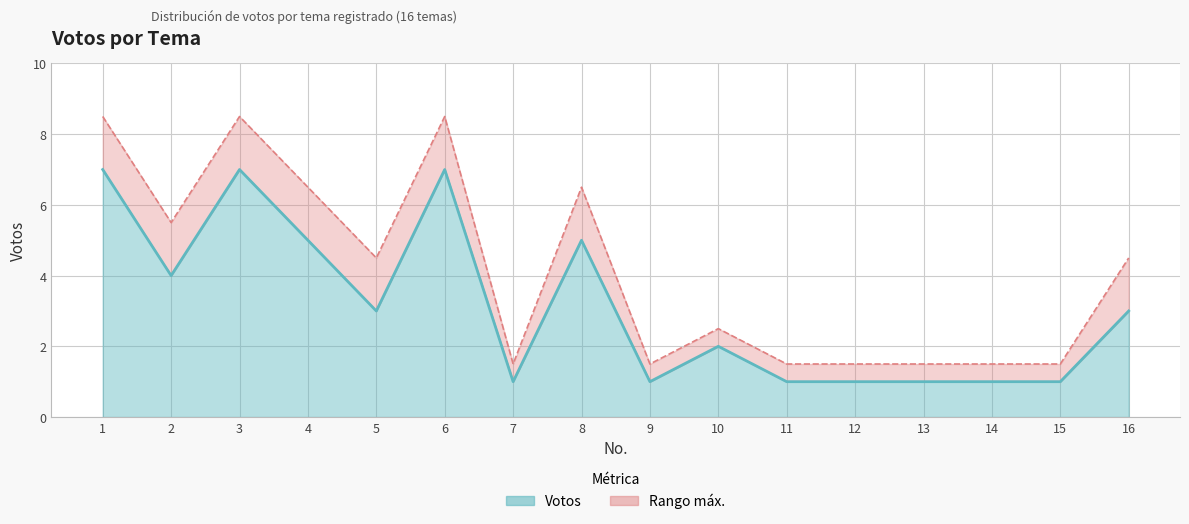

At which label is the value closest to 4?

2